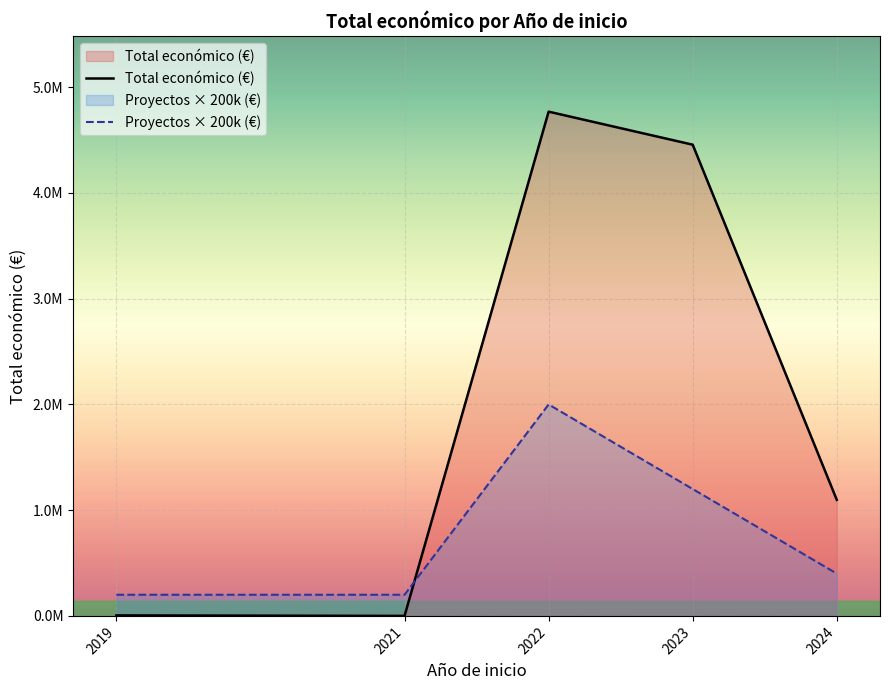

What is the sum of the Total económico (€) values at 2019 and 2021?

4805